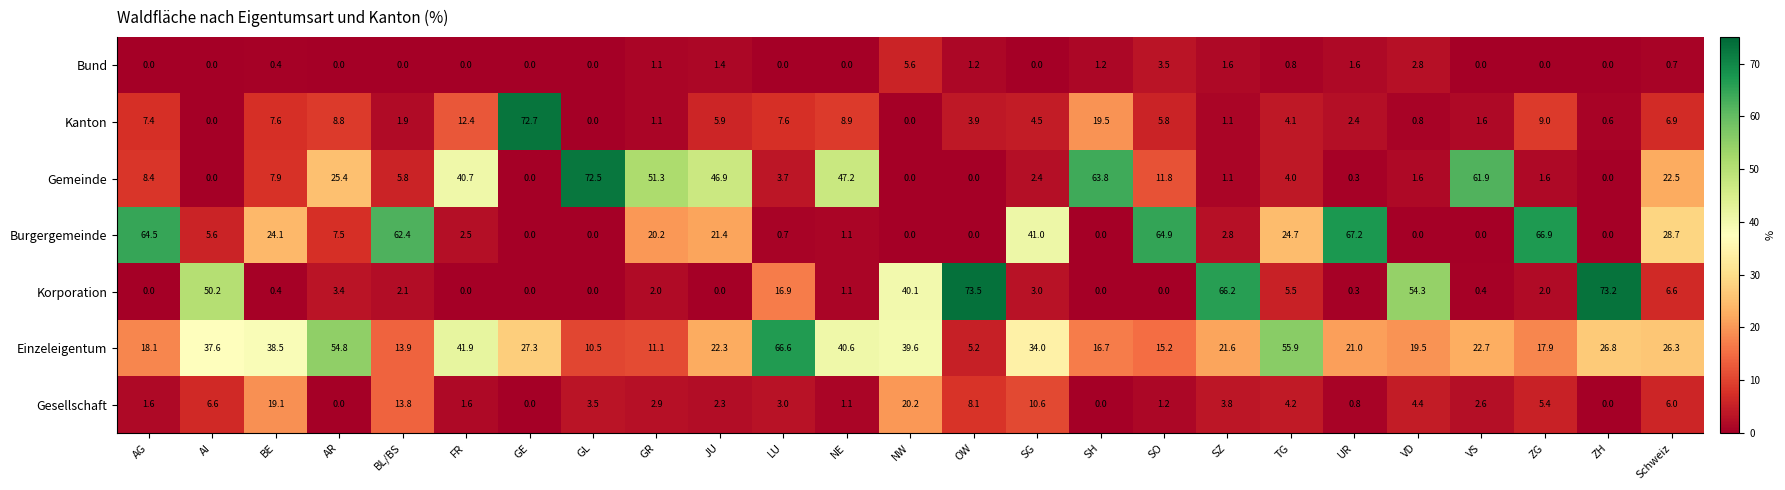

How many data points does each series have?

25